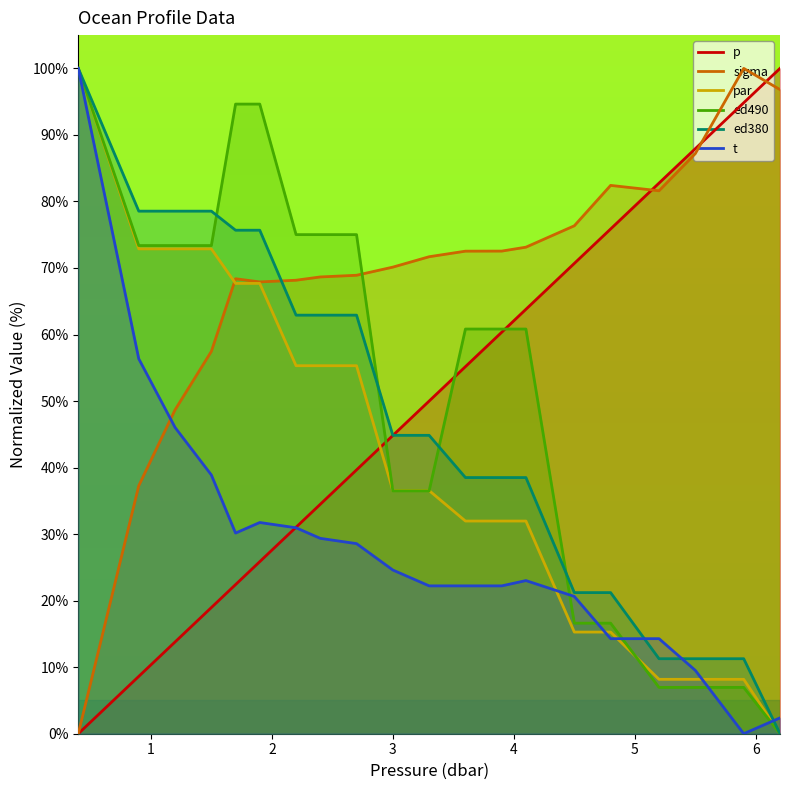

How many positive values does the sigma series have?

19